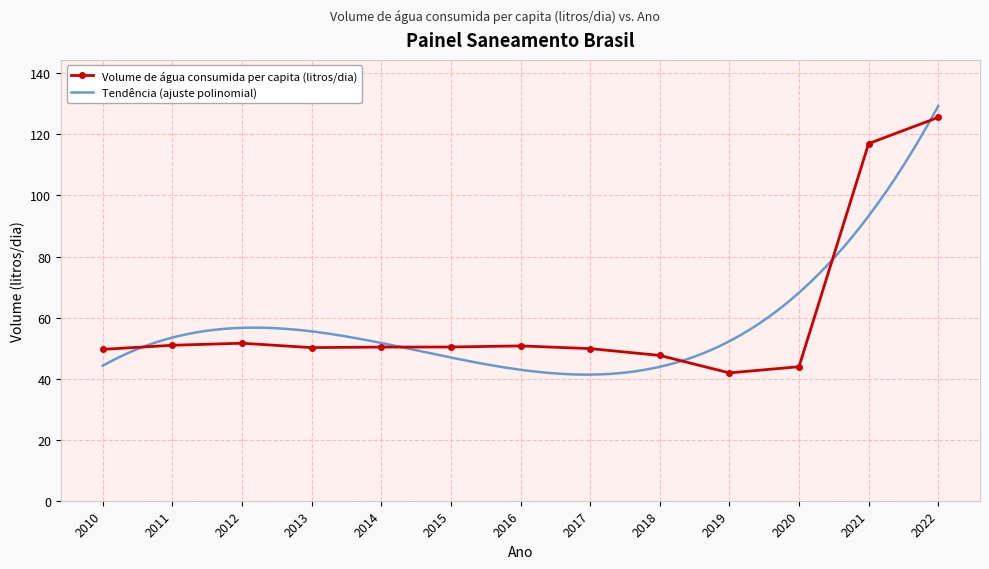

How many interior local valleys (lower than both neighbors) does the data have?

2